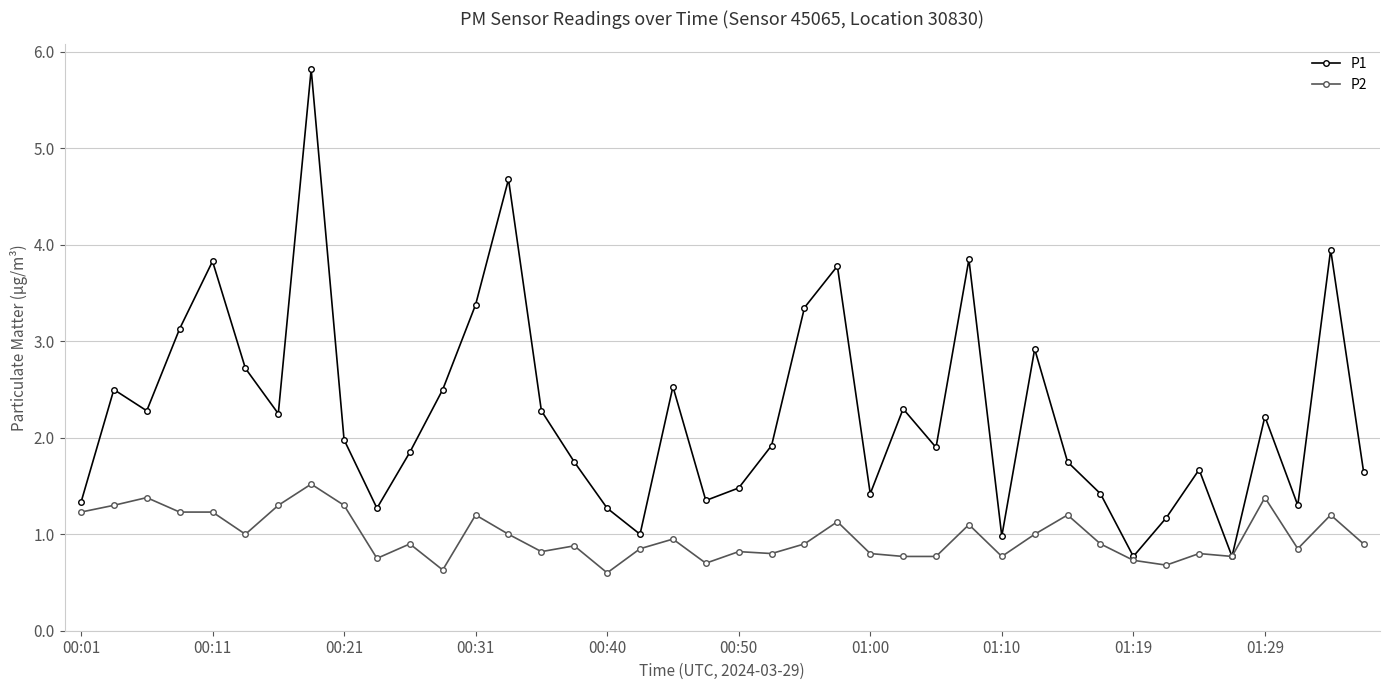

Which series has the largest range (max minus min)?

P1